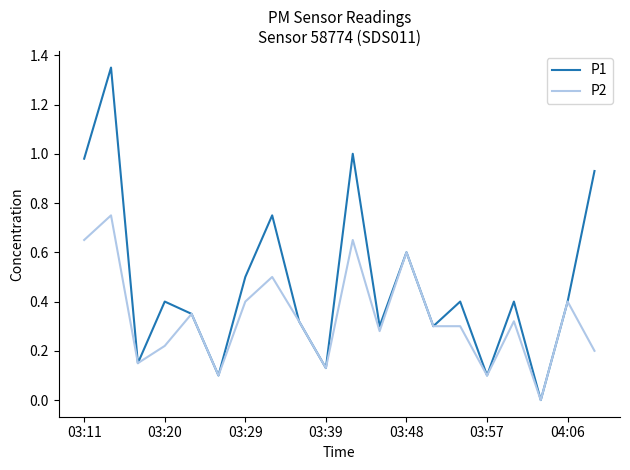

Which series has the largest total across all categories?

P1